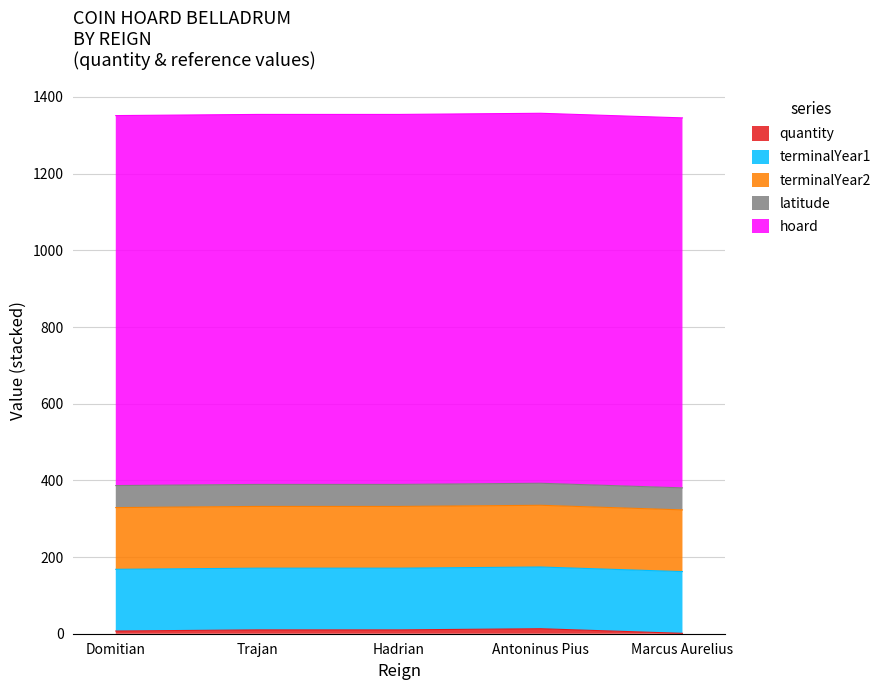

True or false: latitude has more than 2 interior local peaks.

False